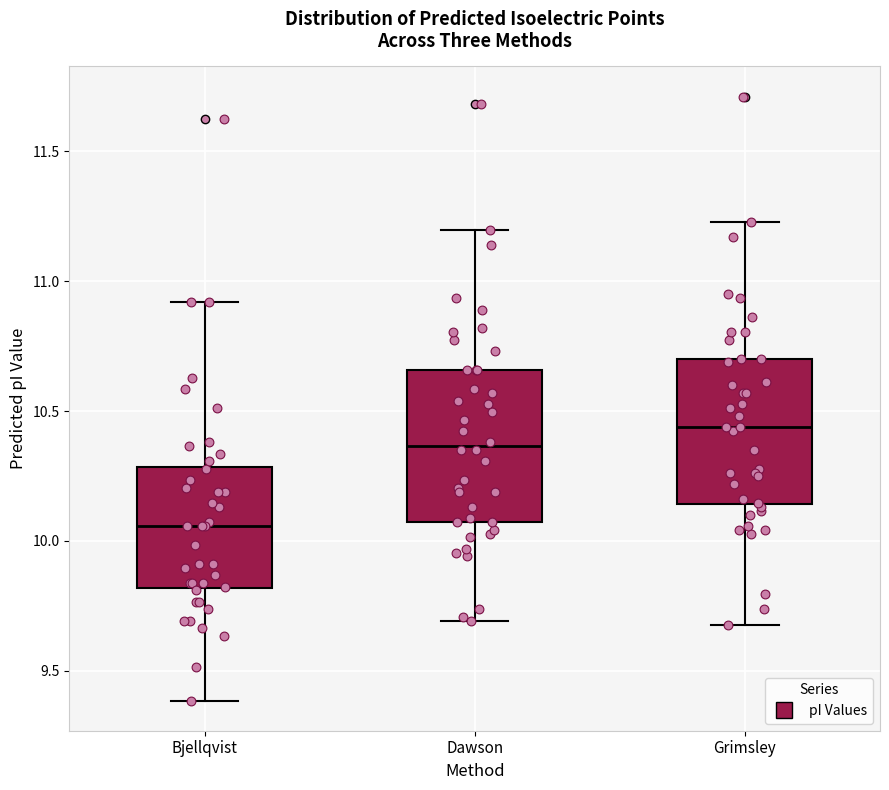

Which box has the lowest median line?

Bjellqvist